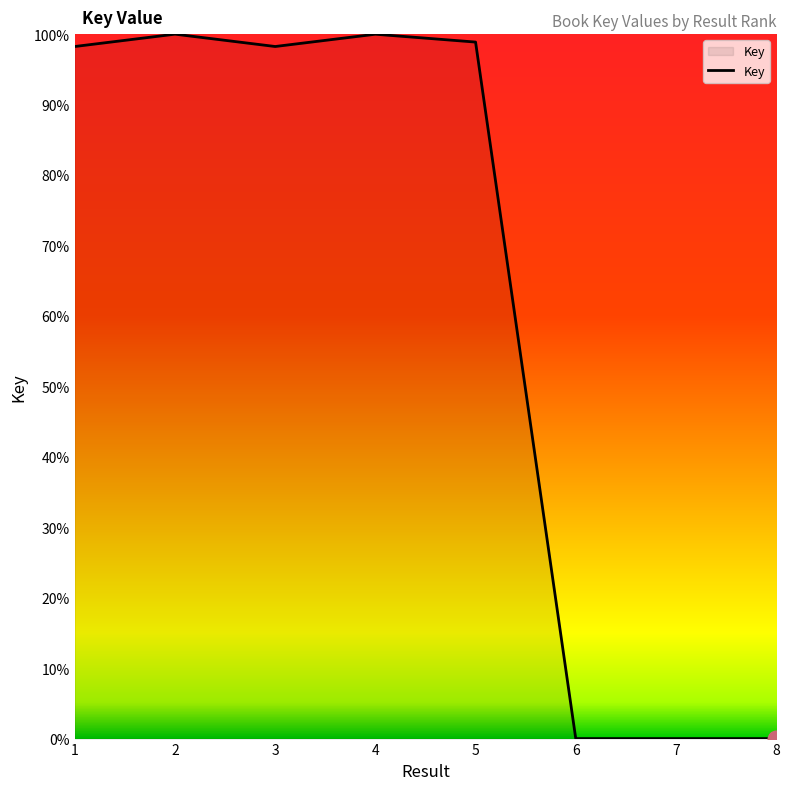

What is the sum of all values?

495.4